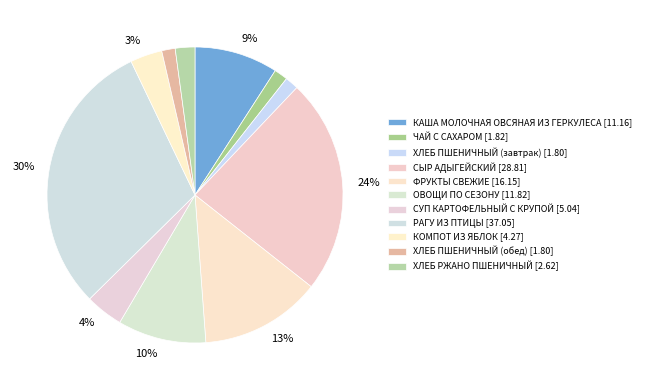

Count the number of slices in the pie.

11